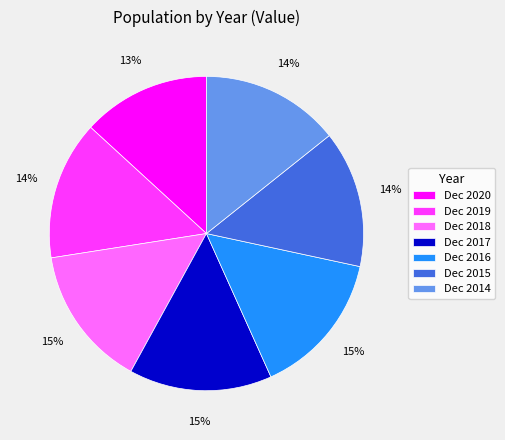

Combined, do Dec 2015 and Dec 2016 account for over 50%?

No